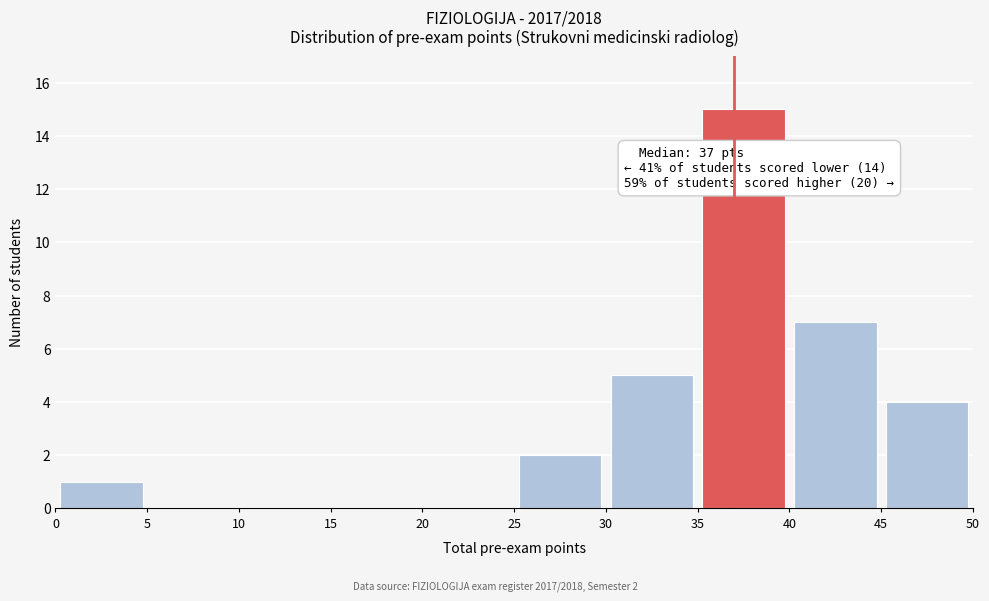

Over which range of the x-axis is the bar tallest?

35 to 40